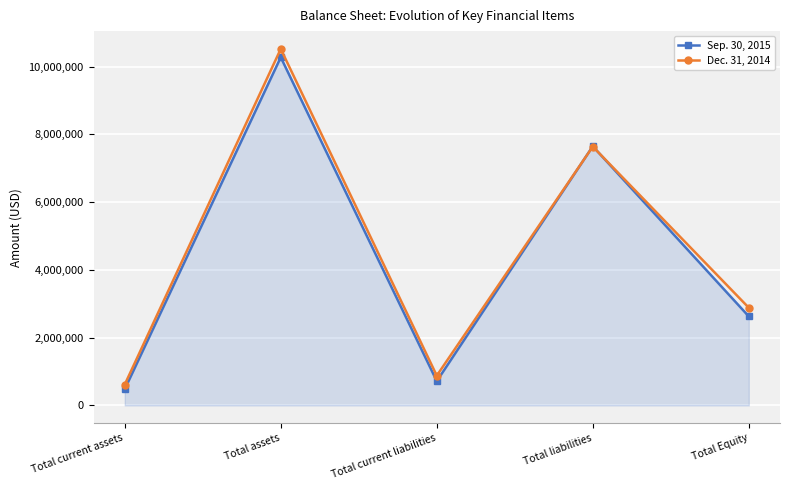

What is the label of the 5th point from the right?

Total current assets